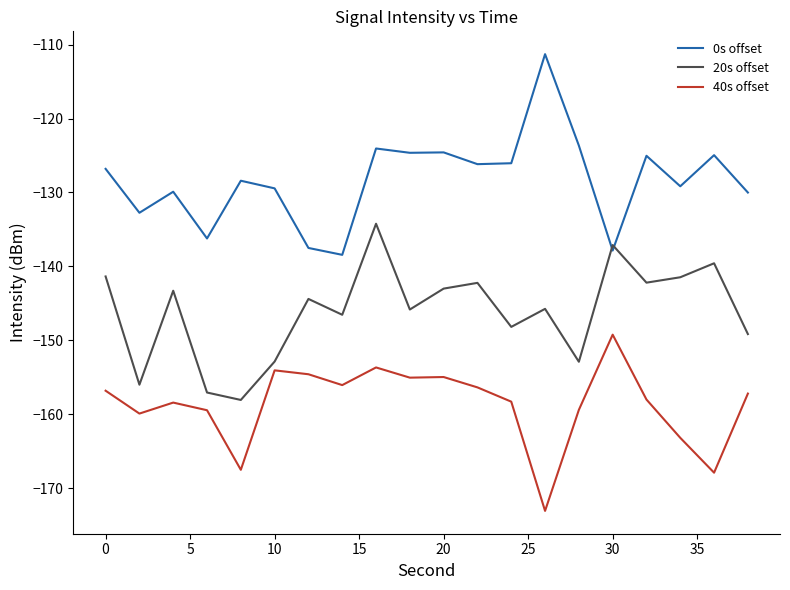

List the series in order of their overall mean, lowest first.

40s offset, 20s offset, 0s offset